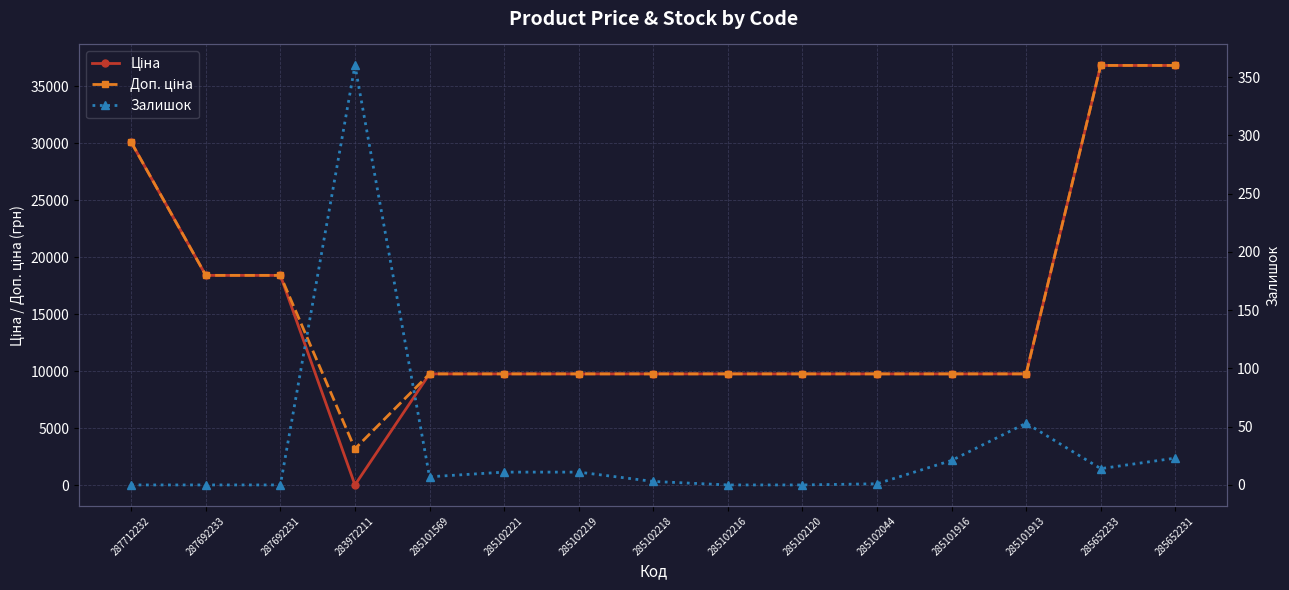

Is it true that Доп. ціна equals 13103.9 at 285102218?

False